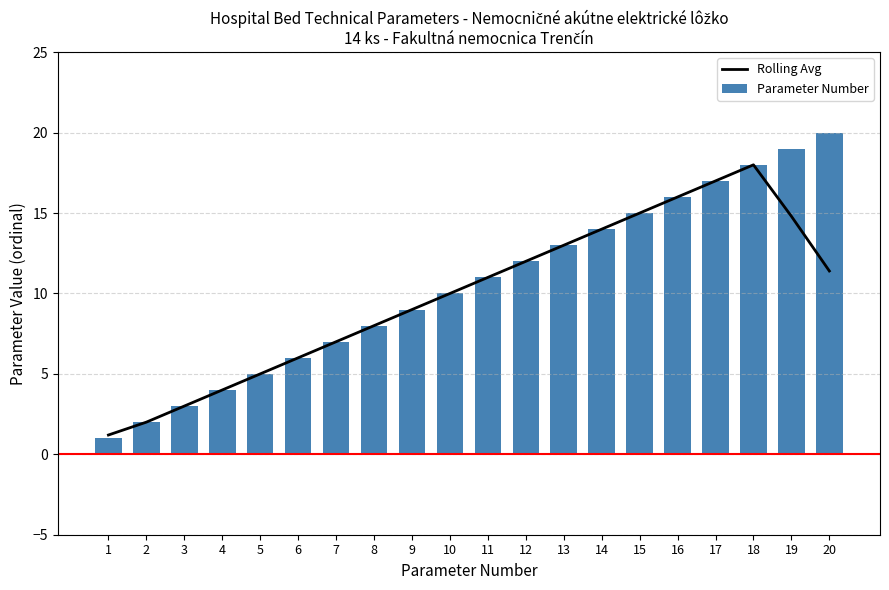

List the series in order of their peak value, lowest first.

Rolling Avg, Parameter Number